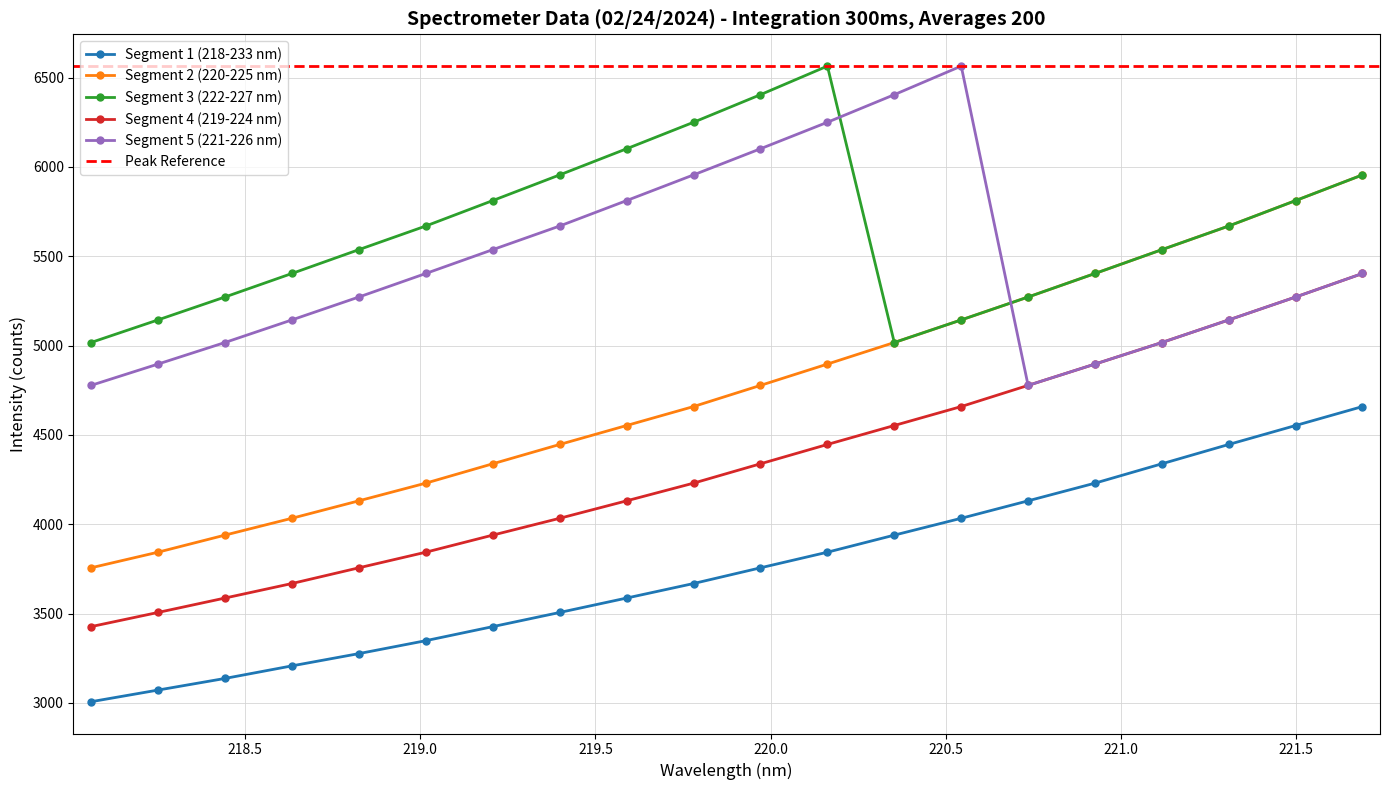

True or false: Segment 5 (221-226 nm) and Segment 1 (218-233 nm) intersect in this chart.

False